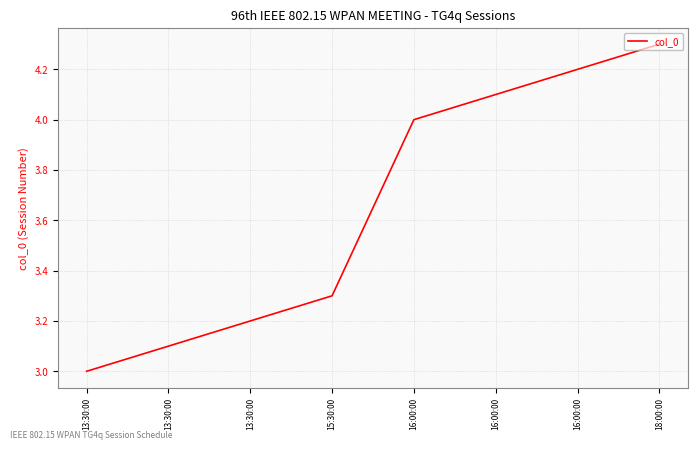

Does the chart have visible grid lines?

Yes